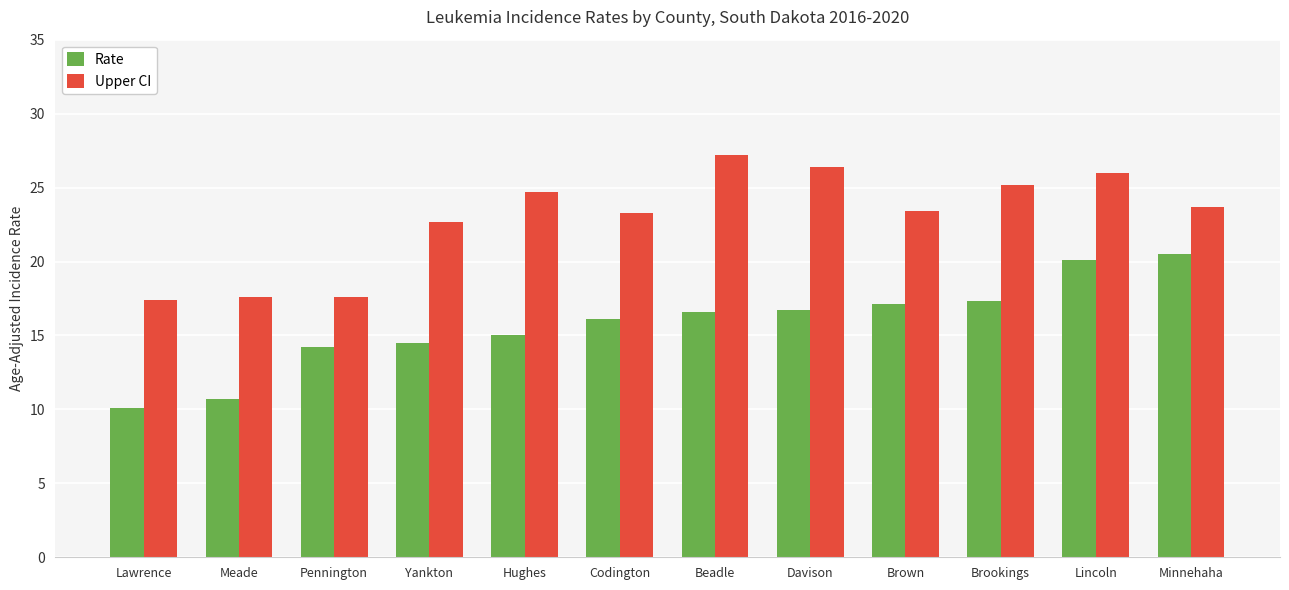

Are the bars grouped side by side (vs. stacked)?

Yes